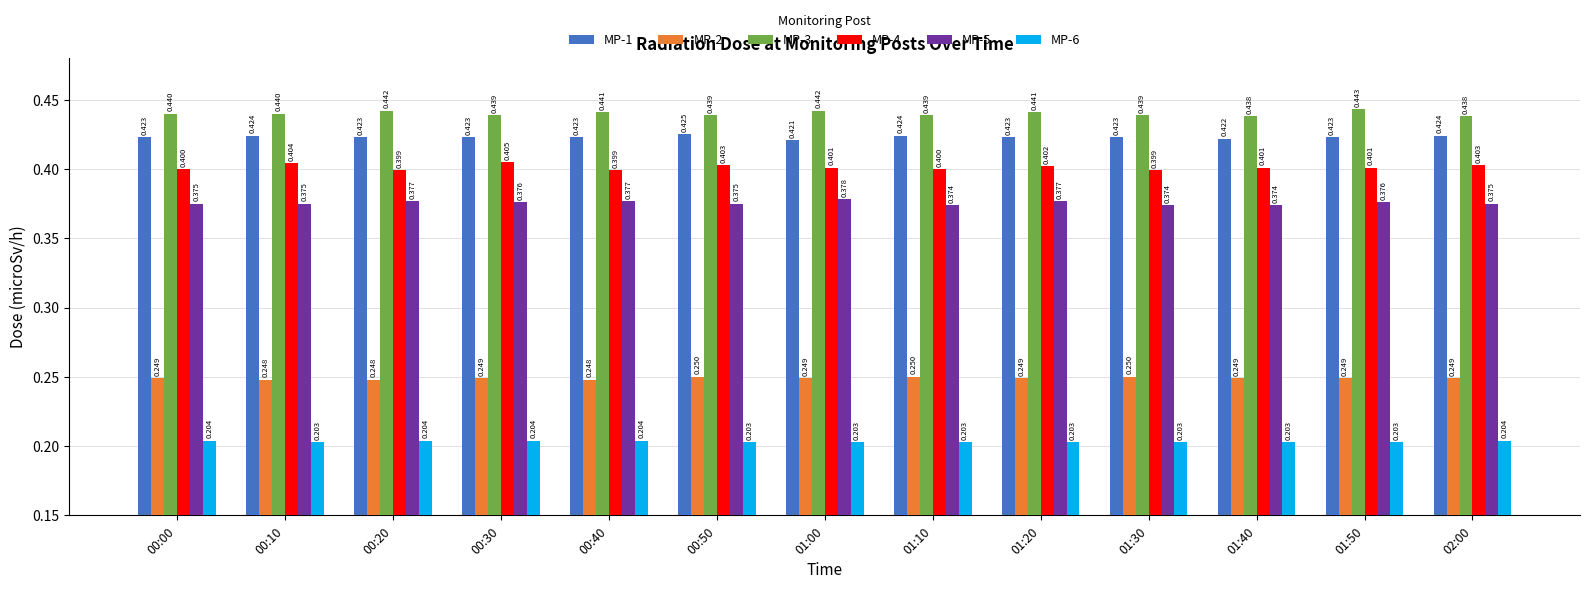

Is the value of MP-6 at 01:20 greater than the value of MP-5 at 01:40?

No